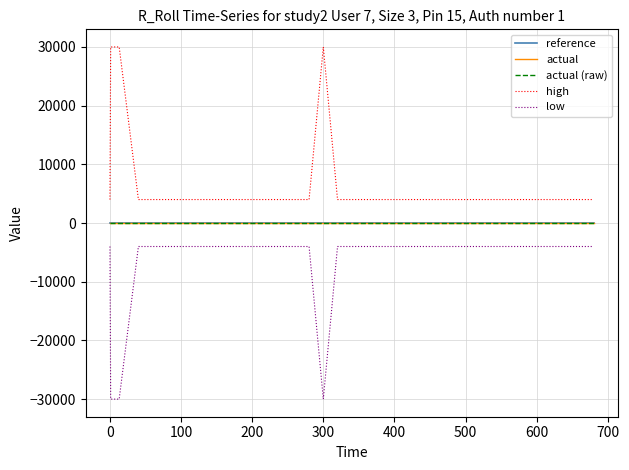

Reading left to right, what are all the values shown in this chart?

reference: 0	0	0	0	0	0	0	0	0	0	0	0	0	0	0	0	0	0	0	0	0
actual: 0	0	0	0	0	0	0	0	0	0	0	0	0	0	0	0	0	0	0	0	0
actual (raw): 0	0	0	0	0	0	0	0	0	0	0	0	0	0	0	0	0	0	0	0	0
high: 4000	30000	30000	4000	4000	4000	4000	4000	4000	4000	30000	4000	4000	4000	4000	4000	4000	4000	4000	4000	4000
low: -4000	-30000	-30000	-4000	-4000	-4000	-4000	-4000	-4000	-4000	-30000	-4000	-4000	-4000	-4000	-4000	-4000	-4000	-4000	-4000	-4000